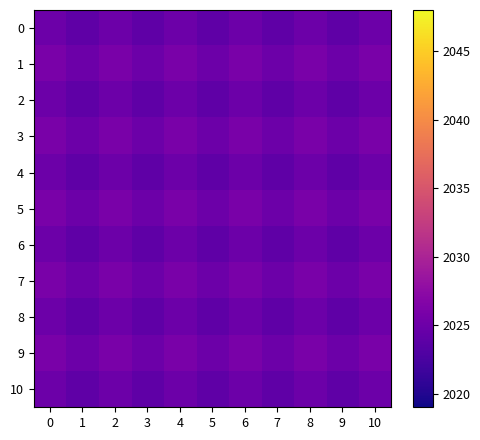

Rank the series at 5 from lowest to highest value.

0, 2, 4, 6, 8, 10, 1, 3, 5, 7, 9